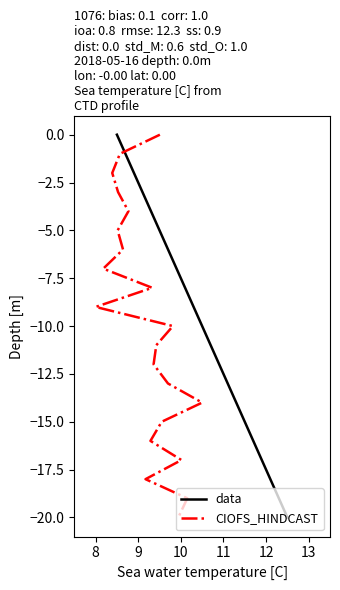

Is it true that data equals -3 at 14?

False